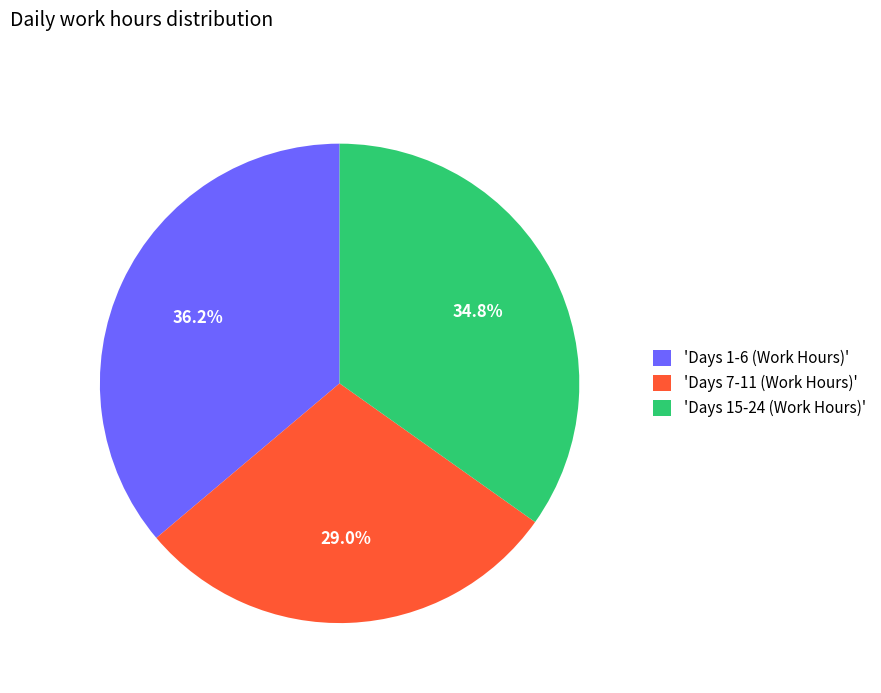

Rank the categories by value from lowest to highest.

'Days 7-11 (Work Hours)', 'Days 15-24 (Work Hours)', 'Days 1-6 (Work Hours)'